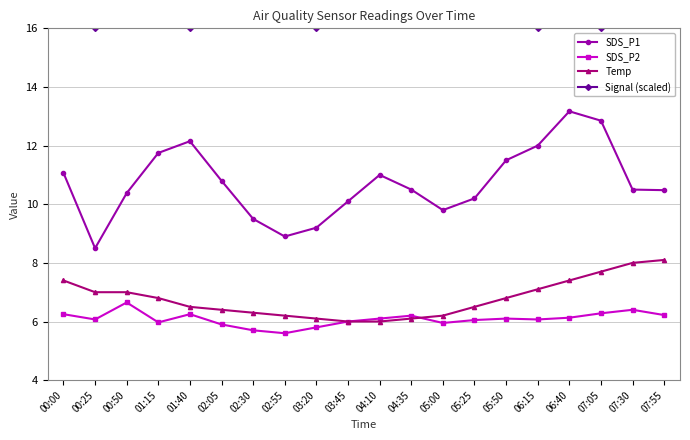

Reading left to right, transcribe all the data shown in this chart.

SDS_P1: 11.1	8.5	10.4	11.8	12.2	10.8	9.5	8.9	9.2	10.1	11.0	10.5	9.8	10.2	11.5	12.0	13.2	12.8	10.5	10.5
SDS_P2: 6.2	6.1	6.7	6.0	6.2	5.9	5.7	5.6	5.8	6.0	6.1	6.2	6.0	6.0	6.1	6.1	6.1	6.3	6.4	6.2
Temp: 7.4	7.0	7.0	6.8	6.5	6.4	6.3	6.2	6.1	6.0	6.0	6.1	6.2	6.5	6.8	7.1	7.4	7.7	8.0	8.1
Signal (scaled): 18.7	16.0	17.3	22.0	16.0	18.0	17.3	16.7	16.0	18.0	18.7	17.3	16.7	18.0	17.3	16.0	18.0	16.0	16.7	17.3